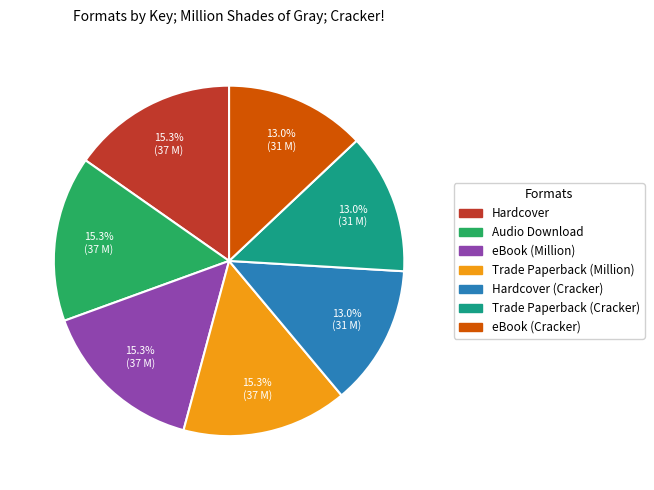

Does Hardcover (Cracker) represent more than half of the total?

No